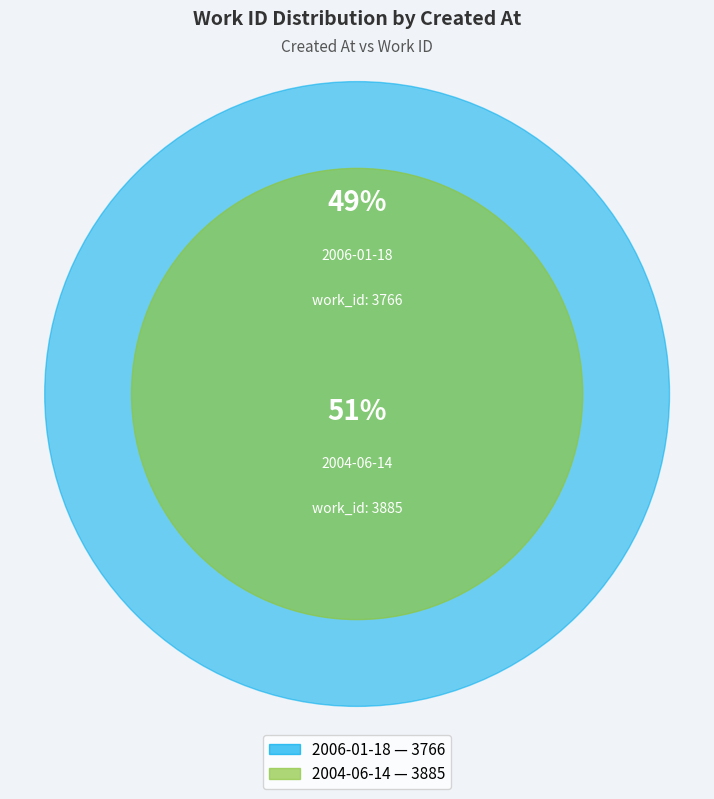

Approximately how many times larger is the value at 2006-01-18 compared to 2004-06-14?

1.0